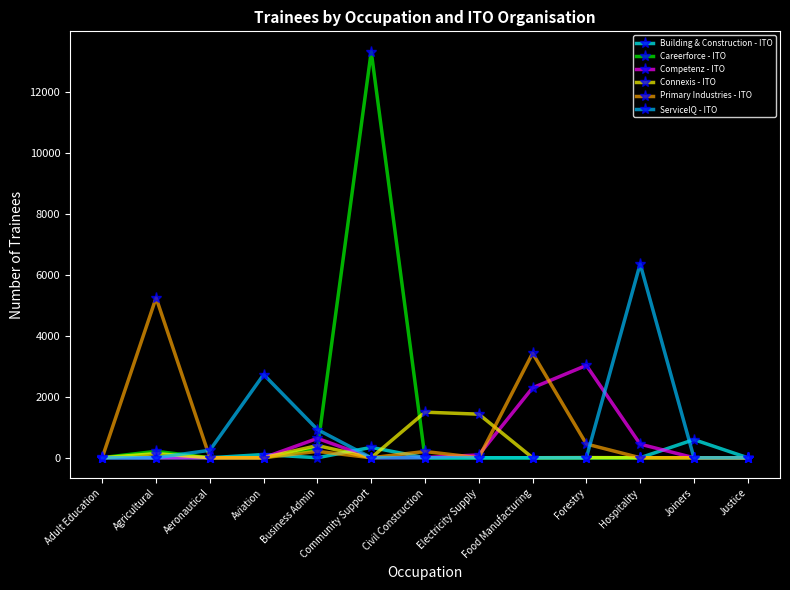

How many lines are shown in the chart?

6